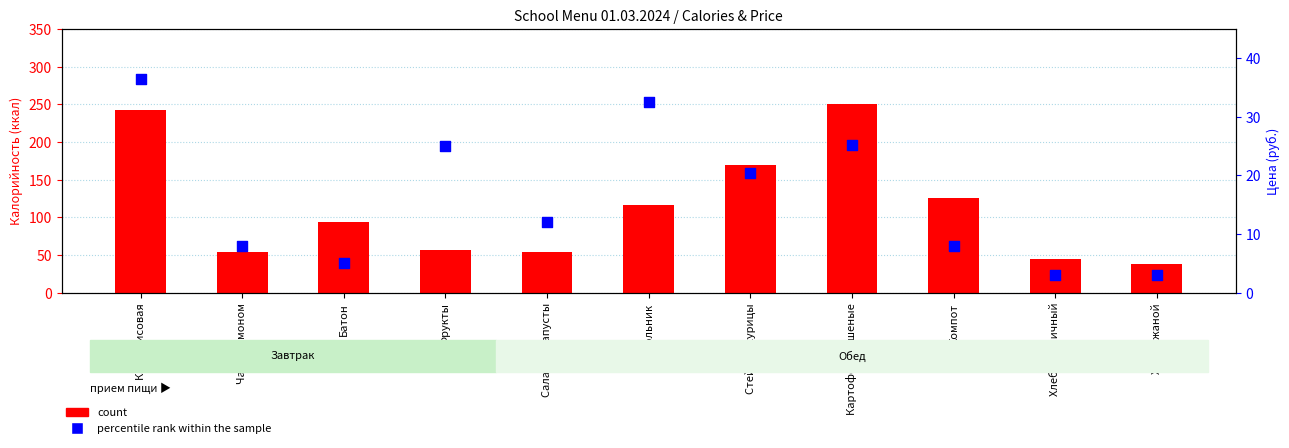

At which category is the sum across all series the highest?

Каша рисовая